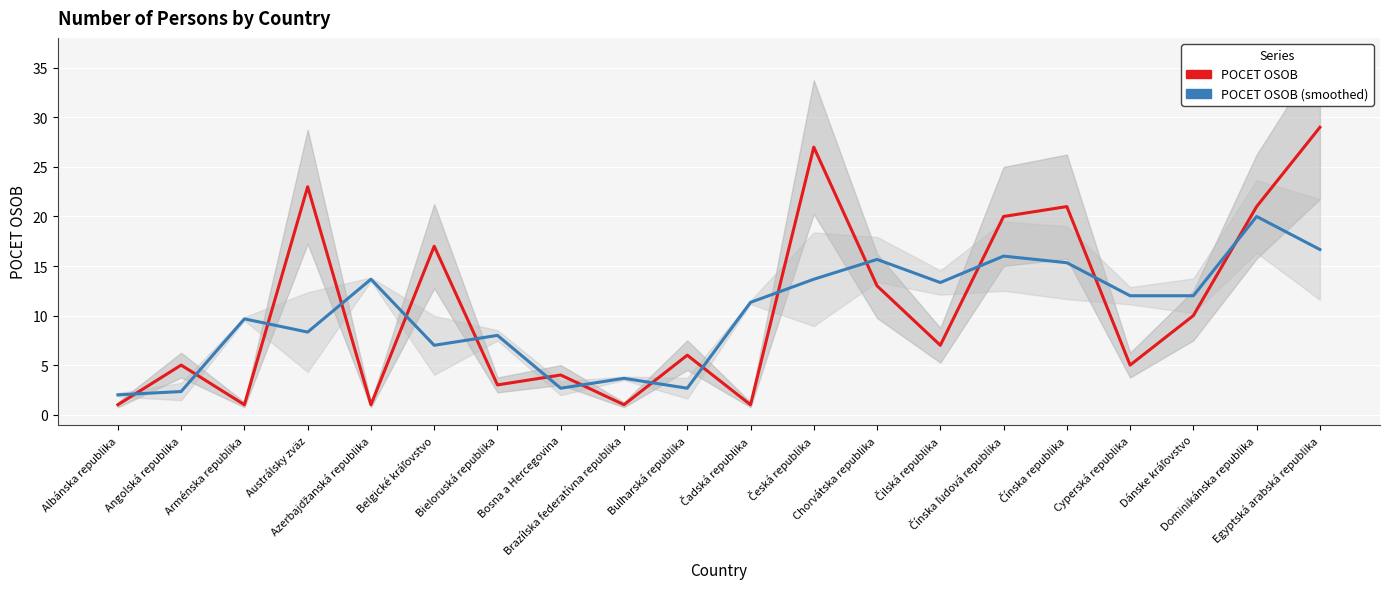

Reading left to right, extract all data points from this chart.

POCET OSOB: Albánska republika=1.0	Angolská republika=5.0	Arménska republika=1.0	Austrálsky zväz=23.0	Azerbajdžanská republika=1.0	Belgické kráľovstvo=17.0	Bieloruská republika=3.0	Bosna a Hercegovina=4.0	Brazílska federatívna republika=1.0	Bulharská republika=6.0	Čadská republika=1.0	Česká republika=27.0	Chorvátska republika=13.0	Čilská republika=7.0	Čínska ľudová republika=20.0	Čínska republika=21.0	Cyperská republika=5.0	Dánske kráľovstvo=10.0	Dominikánska republika=21.0	Egyptská arabská republika=29.0
POCET OSOB (smoothed): Albánska republika=2.0	Angolská republika=2.3	Arménska republika=9.7	Austrálsky zväz=8.3	Azerbajdžanská republika=13.7	Belgické kráľovstvo=7.0	Bieloruská republika=8.0	Bosna a Hercegovina=2.7	Brazílska federatívna republika=3.7	Bulharská republika=2.7	Čadská republika=11.3	Česká republika=13.7	Chorvátska republika=15.7	Čilská republika=13.3	Čínska ľudová republika=16.0	Čínska republika=15.3	Cyperská republika=12.0	Dánske kráľovstvo=12.0	Dominikánska republika=20.0	Egyptská arabská republika=16.7